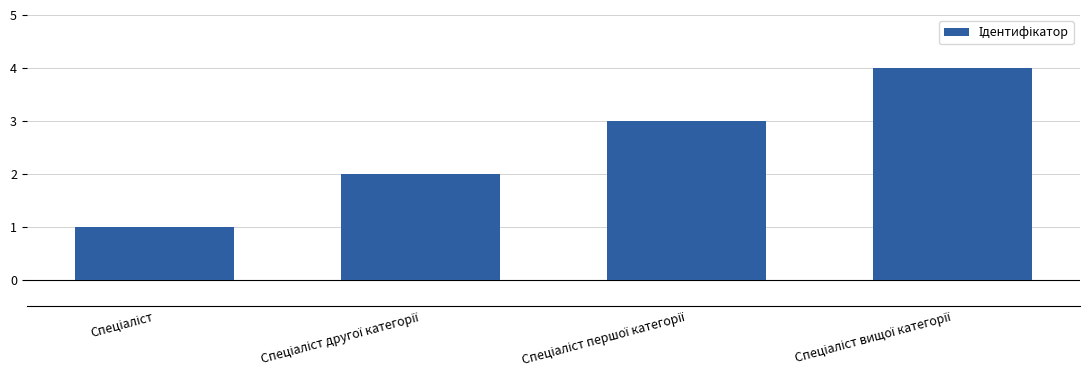

What is the maximum value shown in the chart?

4